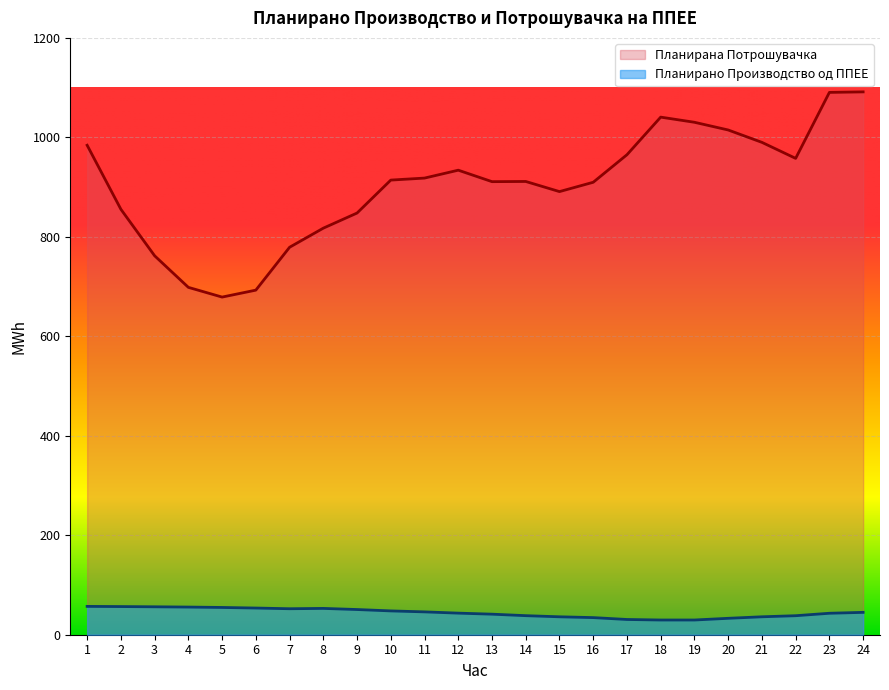

What is the difference between the second highest and minimum values in the Планирана Потрошувачка series?

411.5